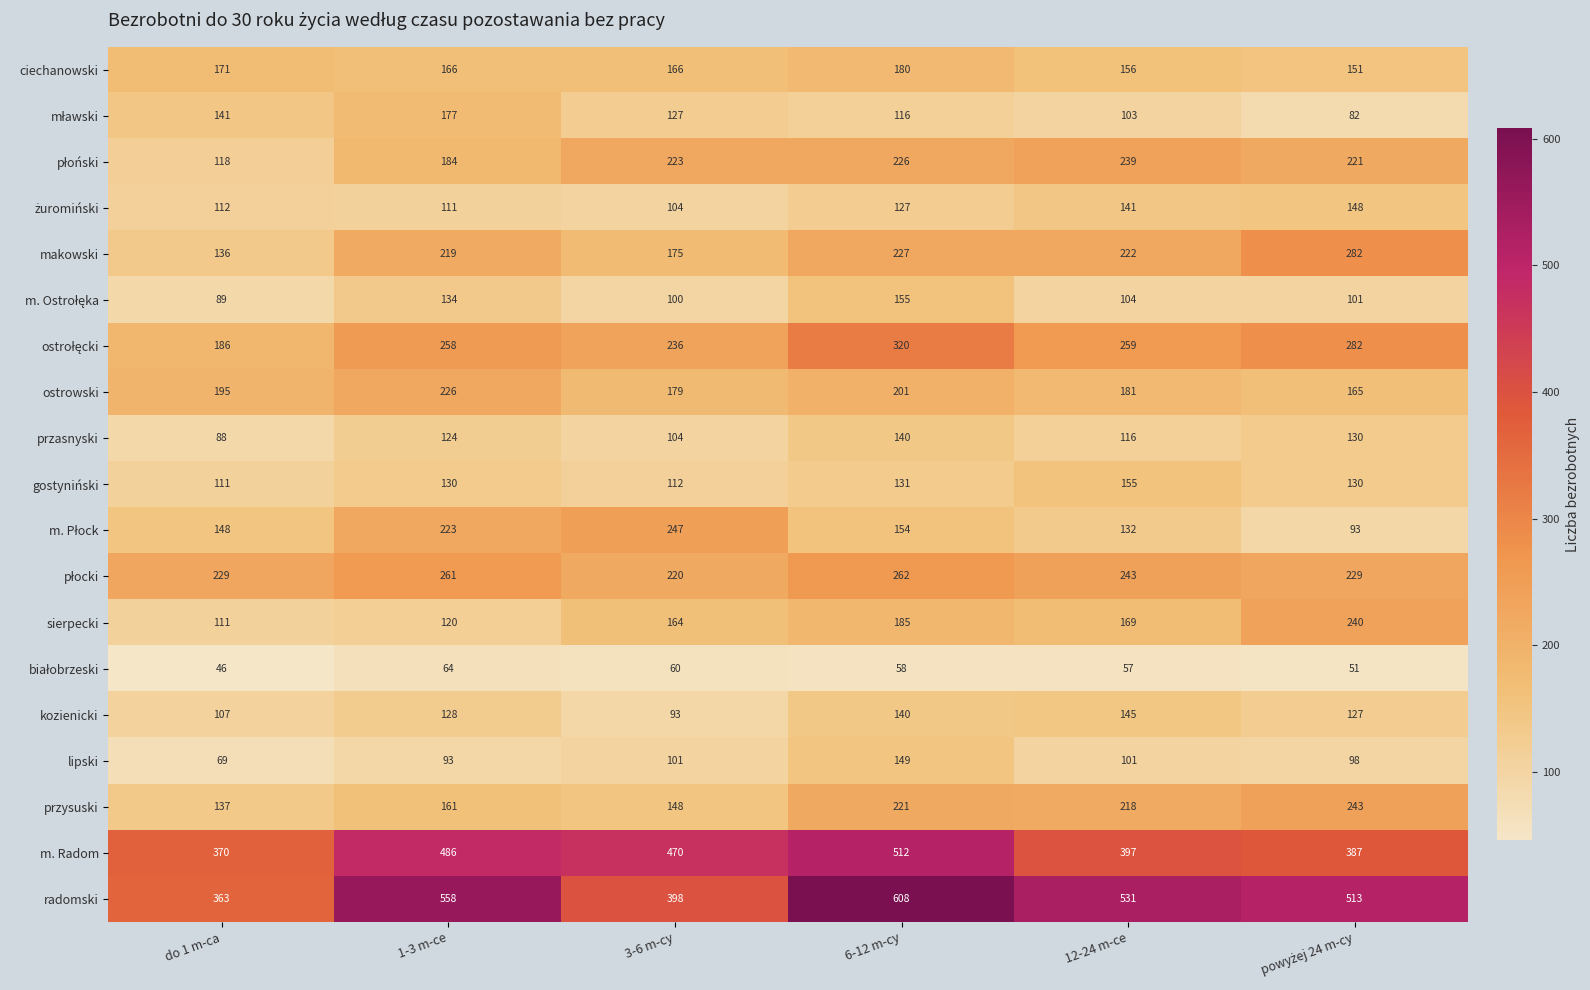

Which series changed the most between 1-3 m-ce and 3-6 m-cy?

radomski